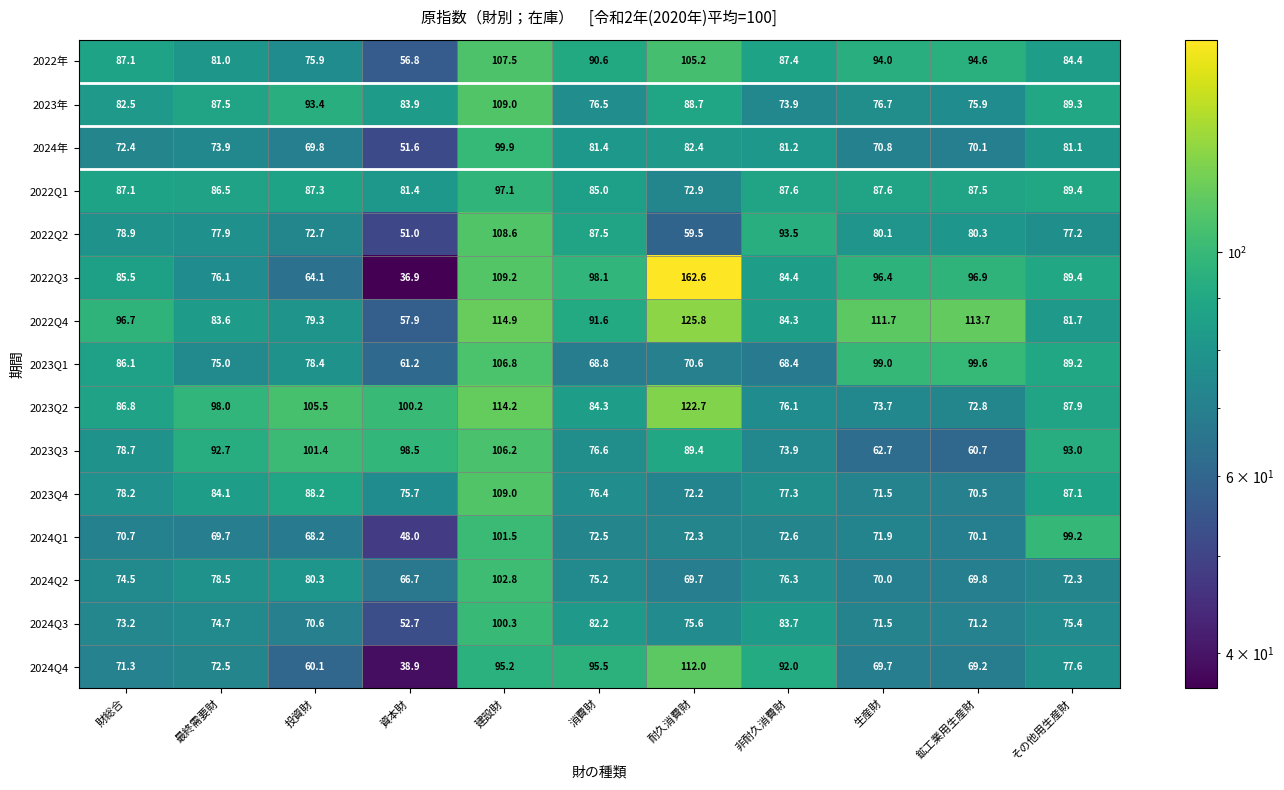

What is the spread (max minus min) of values at 資本財?

63.3